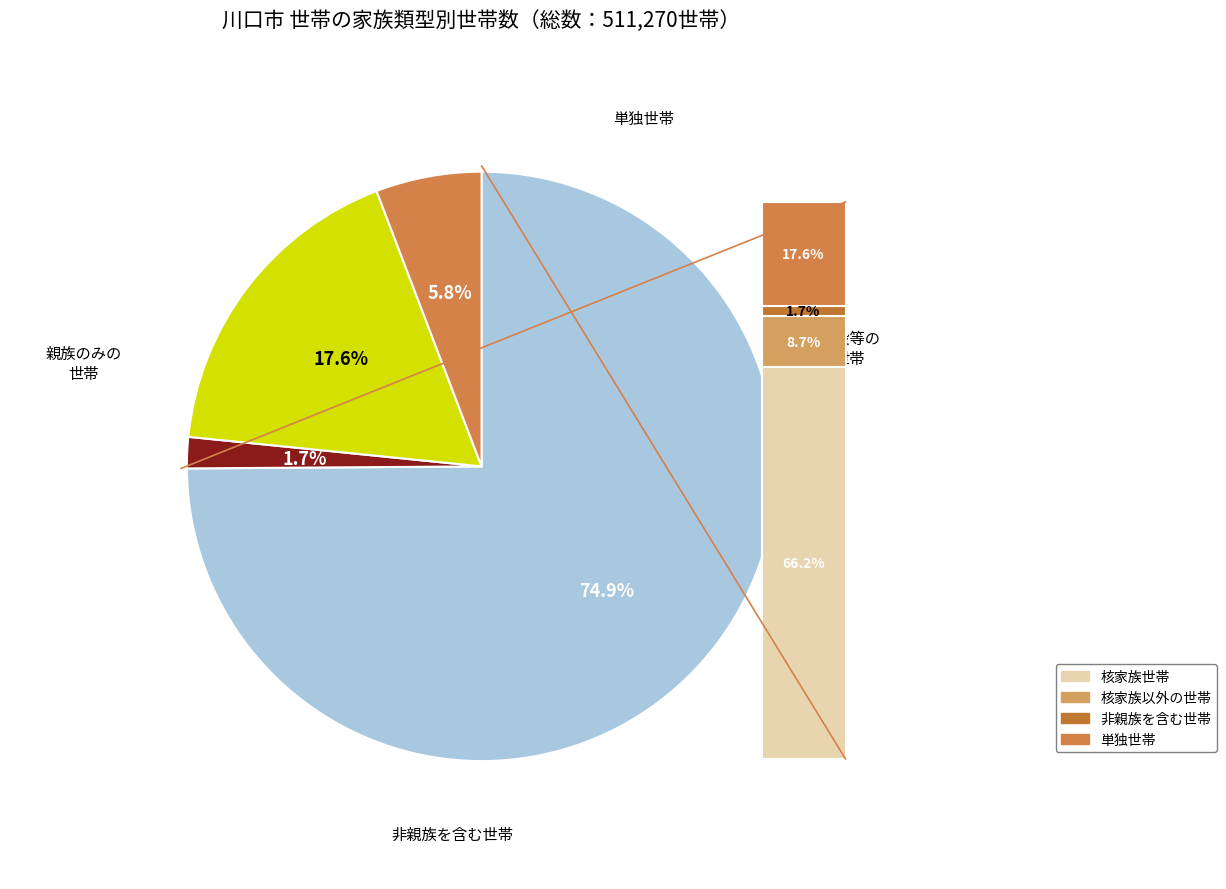

What is the change in value from 非親族を含む世帯 to 単独世帯?

+84971